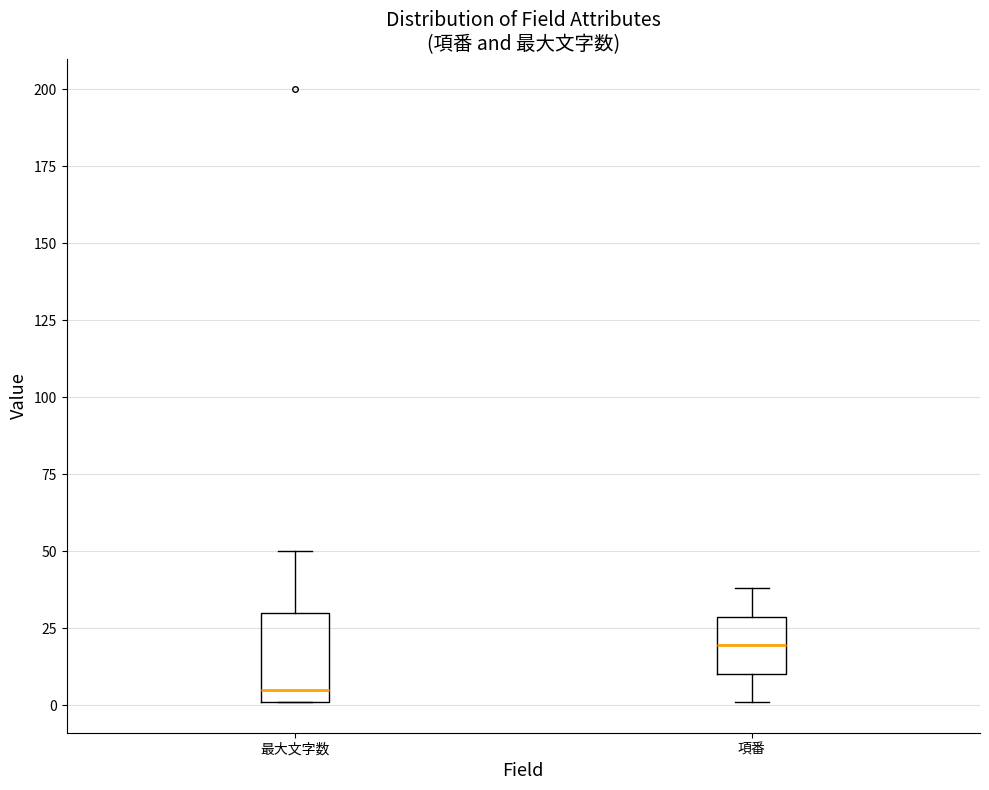

Reading left to right, transcribe this box plot: for each box, give where its median line is, the range the box spans, and where its two whiskers end, as read against the y-axis. The values are not printed on the chart, so give them approximately, as read against the axis.

最大文字数: median 5, box 0 to 30, whiskers 0 to 50
項番: median 20, box 10 to 30, whiskers 0 to 40